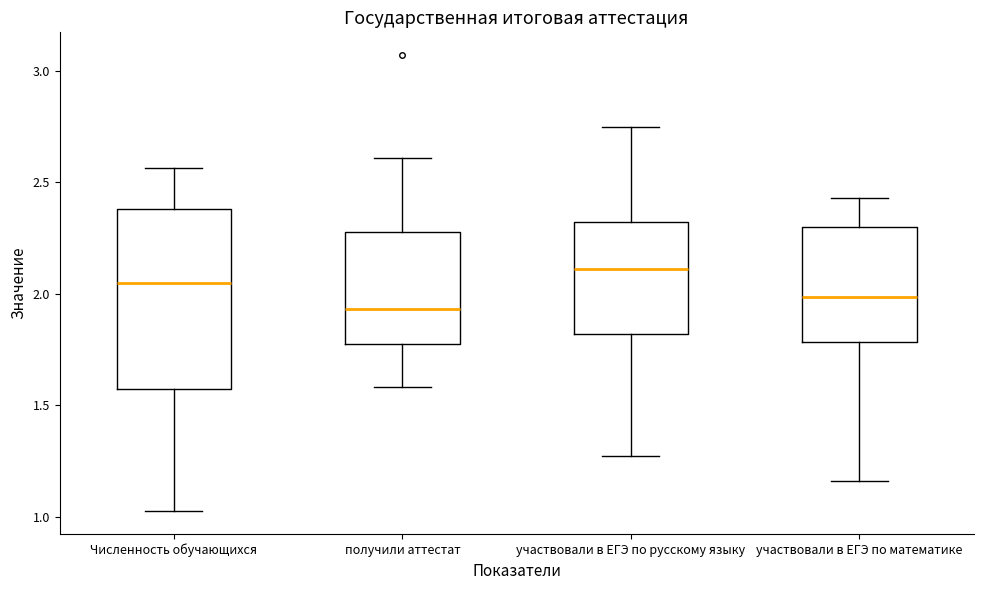

Reading left to right, read every box against the y-axis: the position of its median line, the range the box covers, and the ends of its whiskers. The values are not printed on the chart, so give them approximately, as read against the axis.

Численность обучающихся: median 2.05, box 1.55 to 2.40, whiskers 1.00 to 2.55
получили аттестат: median 1.95, box 1.80 to 2.30, whiskers 1.60 to 2.60
участвовали в ЕГЭ по русскому языку: median 2.10, box 1.80 to 2.30, whiskers 1.25 to 2.75
участвовали в ЕГЭ по математике: median 2.00, box 1.80 to 2.30, whiskers 1.15 to 2.45